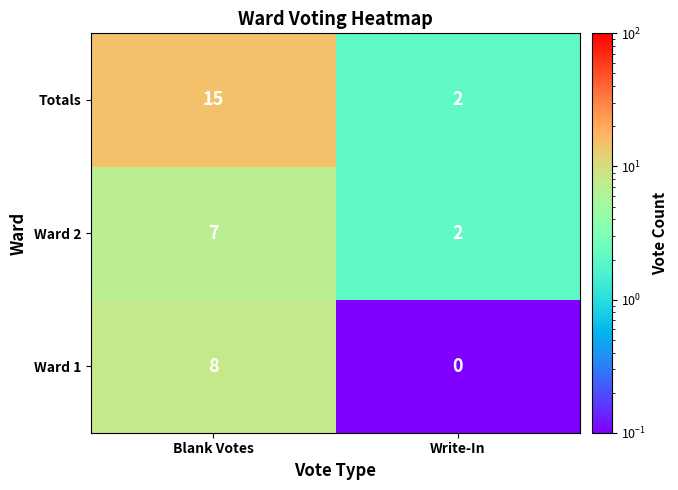

What is the greatest value displayed?

15